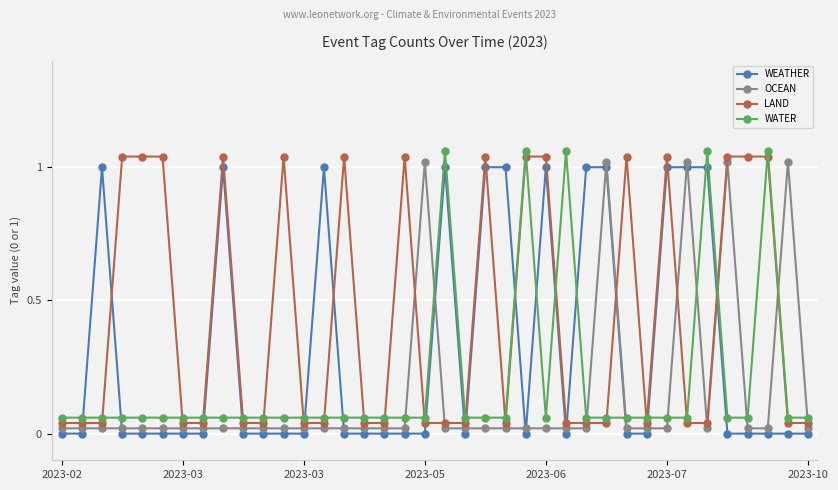

How many intersections are there between OCEAN and WATER?

10